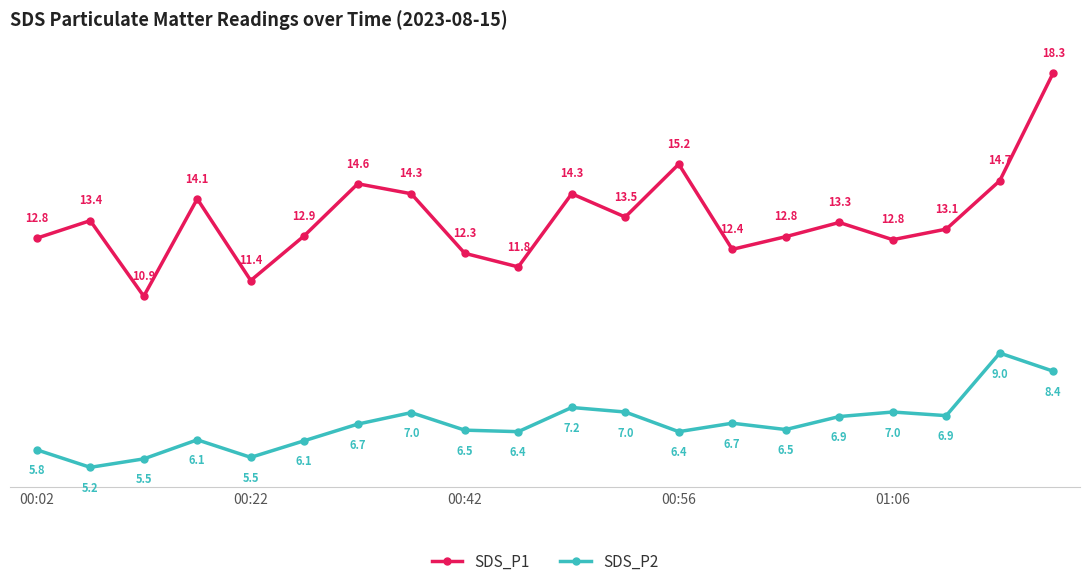

Which series has the largest total across all categories?

SDS_P1